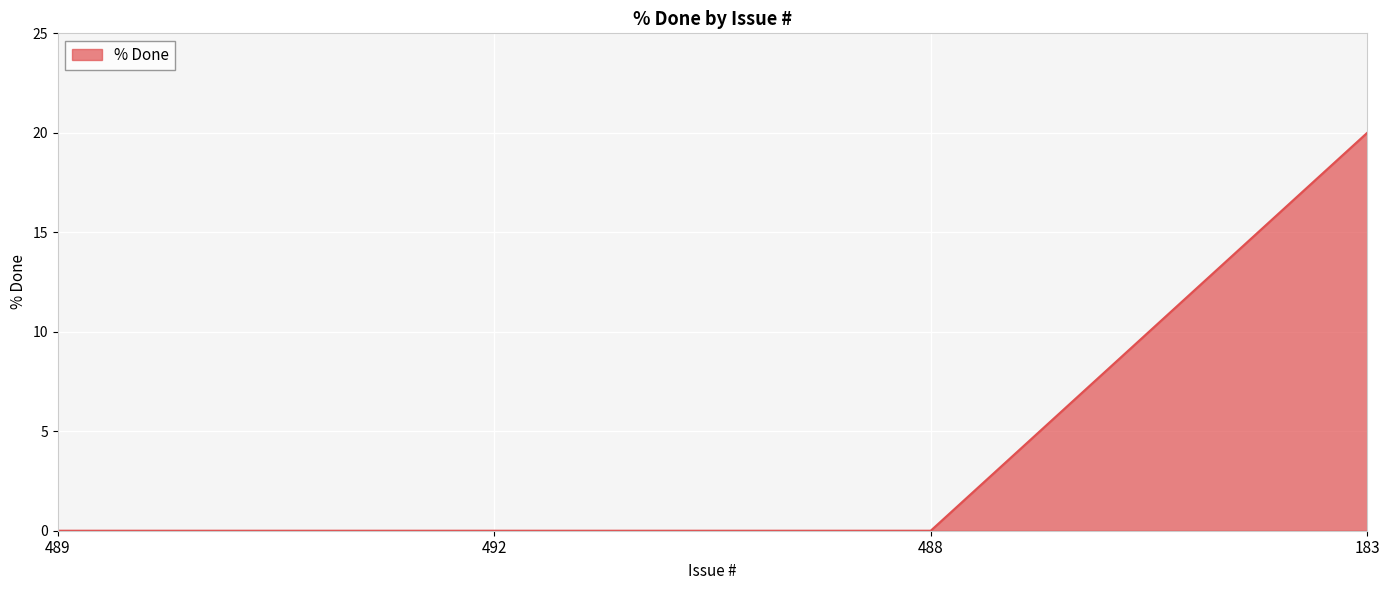

Does the chart display data point markers on the line(s)?

No